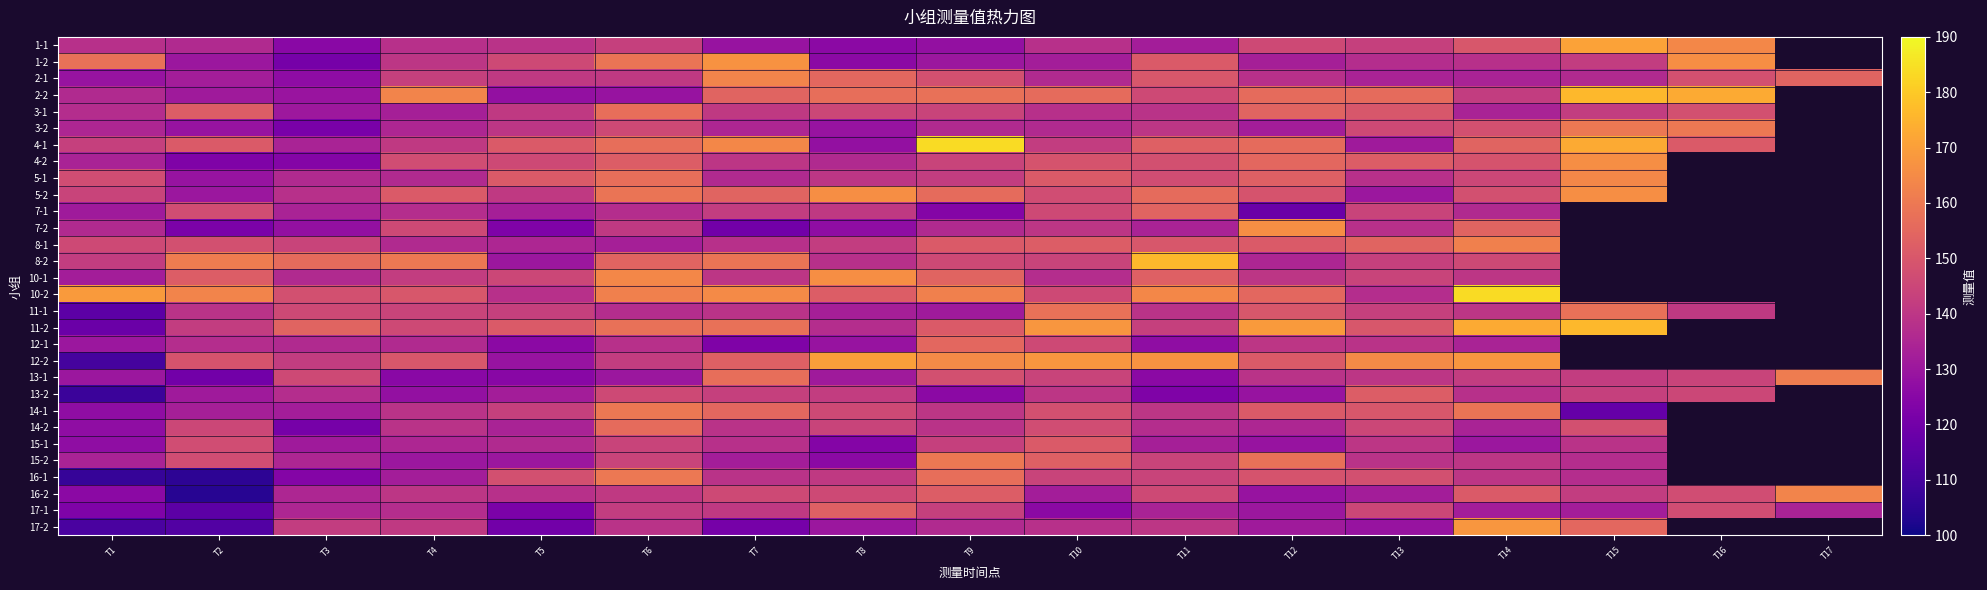

Between T3 and T16, which is larger?

T16